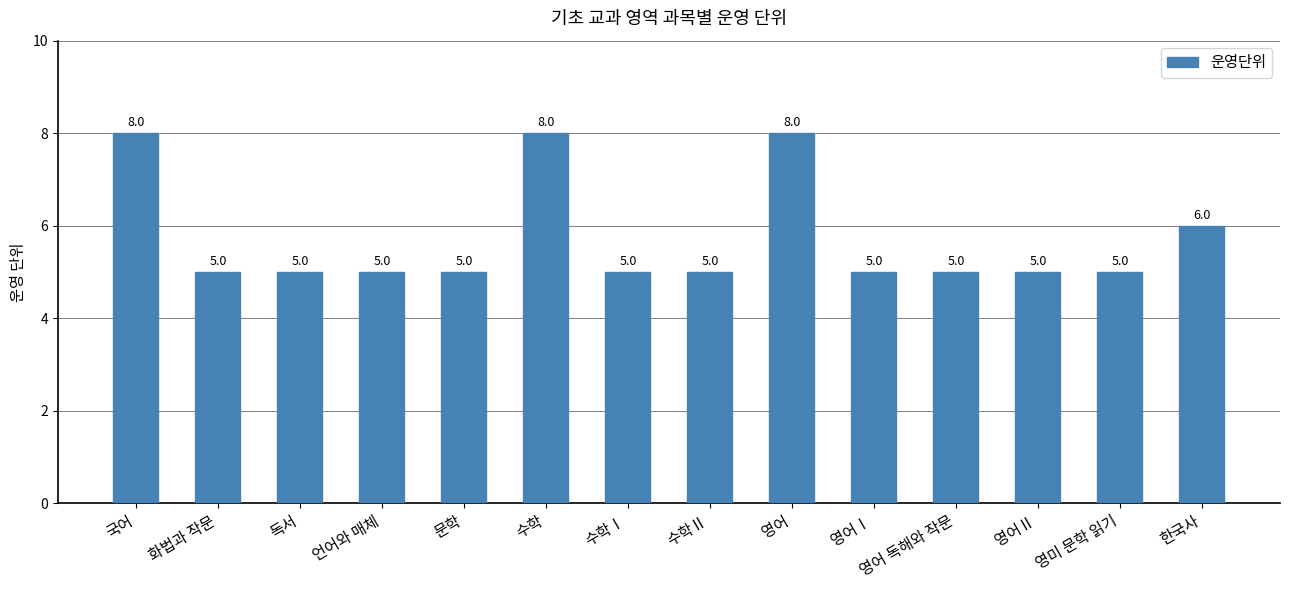

What is the sum of all values?

80